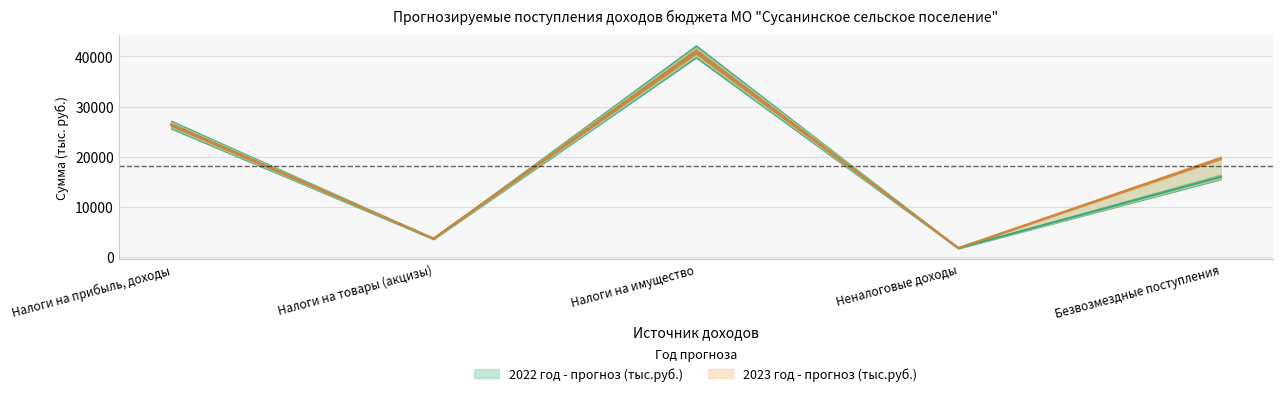

True or false: 2022 год - прогноз (тыс.руб.) and 2023 год - прогноз (тыс.руб.) cross at least once.

False